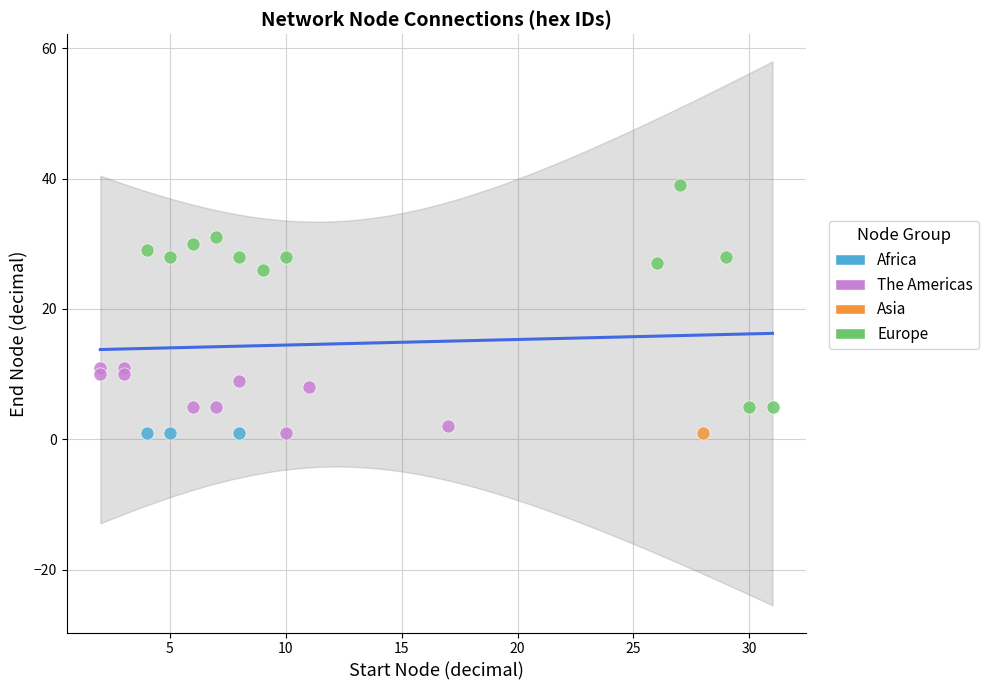

What are all the series names shown in the legend?

Africa, The Americas, Asia, Europe